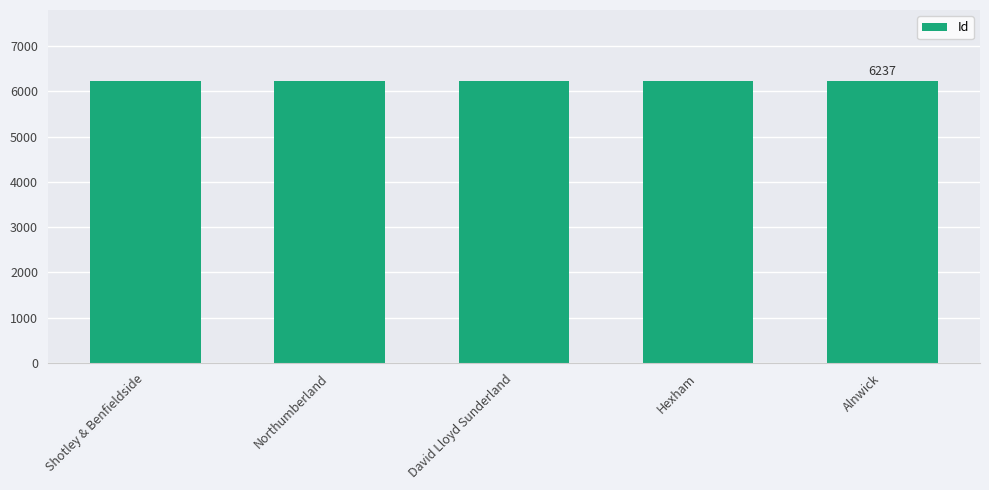

What is the greatest value displayed?

6239